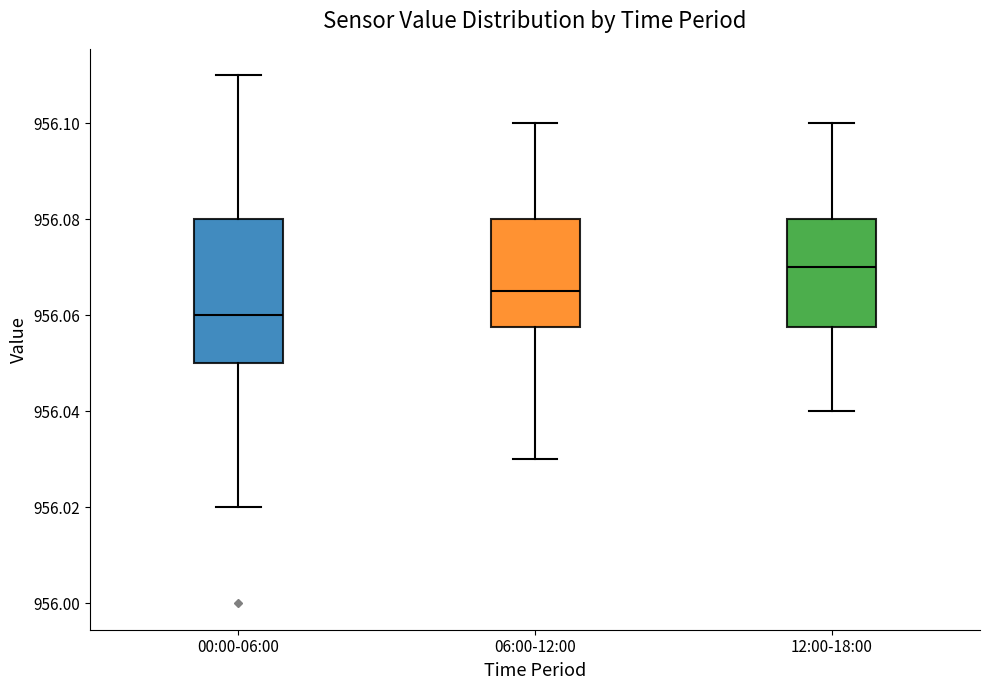

Reading left to right, transcribe this box plot: for each box, give where its median line is, the range the box spans, and where its two whiskers end, as read against the y-axis. The values are not printed on the chart, so give them approximately, as read against the axis.

00:00-06:00: median 956.060, box 956.050 to 956.080, whiskers 956.020 to 956.110
06:00-12:00: median 956.066, box 956.058 to 956.080, whiskers 956.030 to 956.100
12:00-18:00: median 956.070, box 956.058 to 956.080, whiskers 956.040 to 956.100